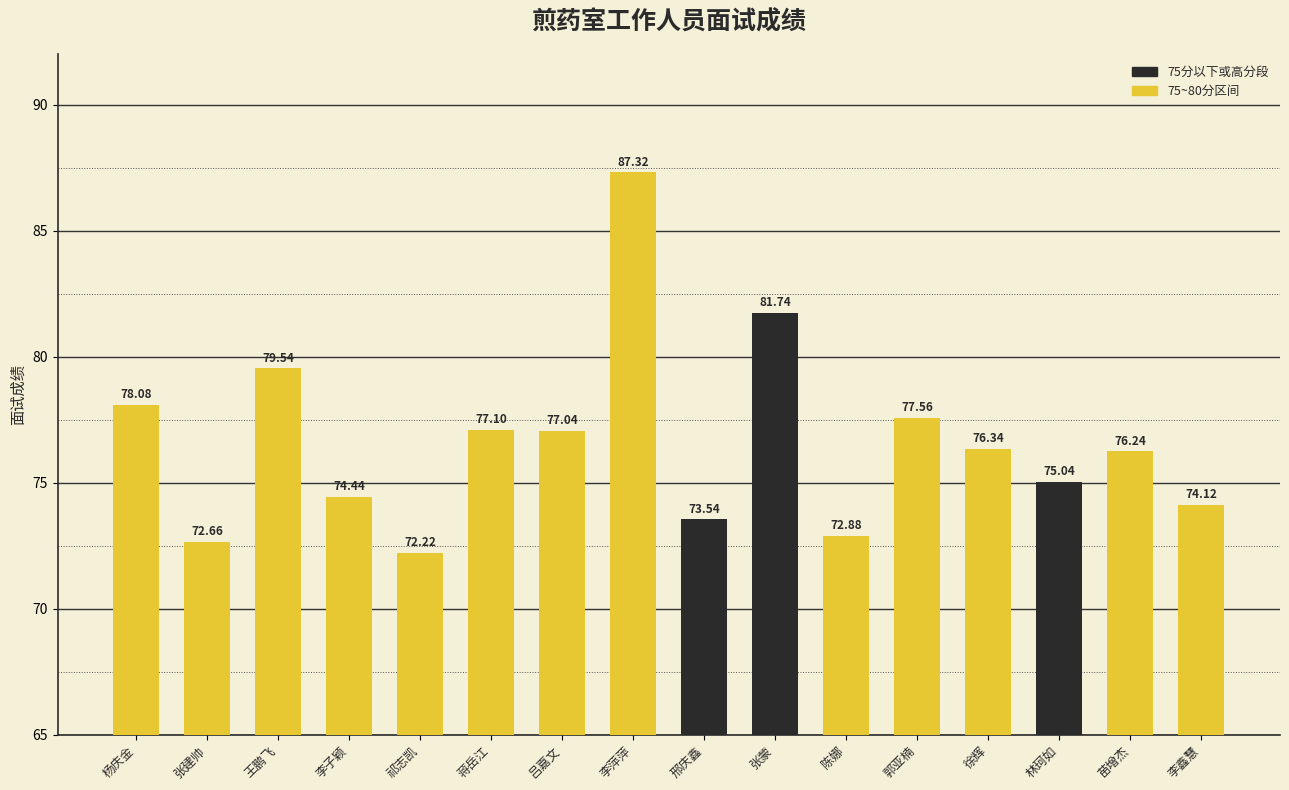

Reading right to left, what are all the values shown in this chart?

李鑫慧=74.1	苗增杰=76.2	林珂如=75.0	徐辉=76.3	郭亚楠=77.6	陈娜=72.9	张蒙=81.7	邢庆鑫=73.5	李萍萍=87.3	吕嘉文=77.0	蒋岳江=77.1	祁志凯=72.2	李子颖=74.4	王鹏飞=79.5	张建帅=72.7	杨庆金=78.1